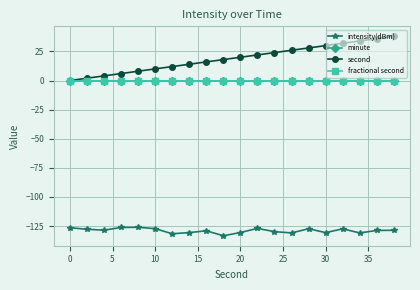

How many lines are shown in the chart?

4